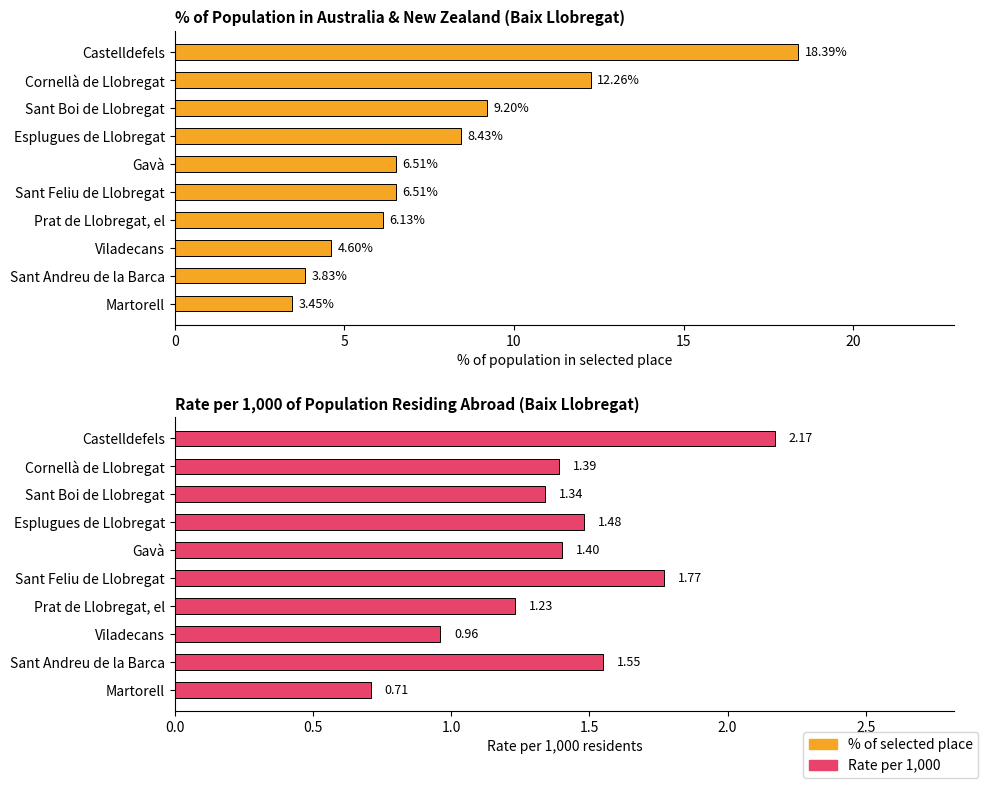

True or false: % of selected place has a value of 4.6 at Viladecans.

True